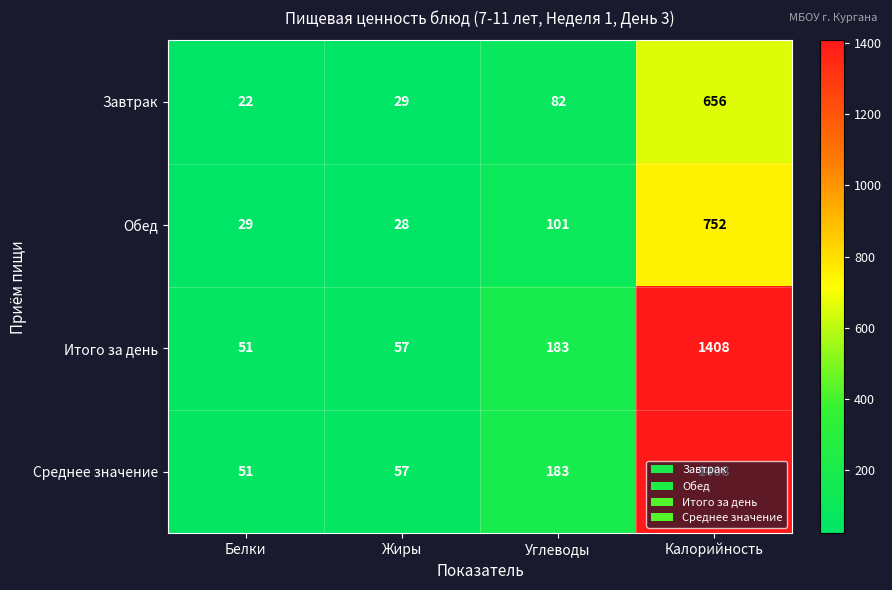

At which category is the sum across all series the highest?

Калорийность